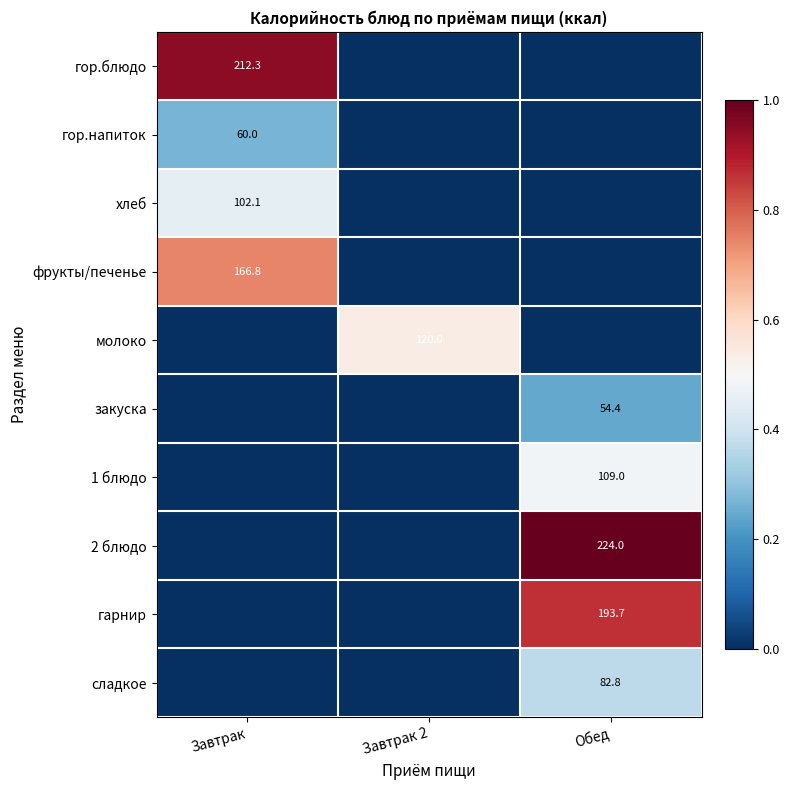

Between Обед and Завтрак 2, which is larger?

Обед